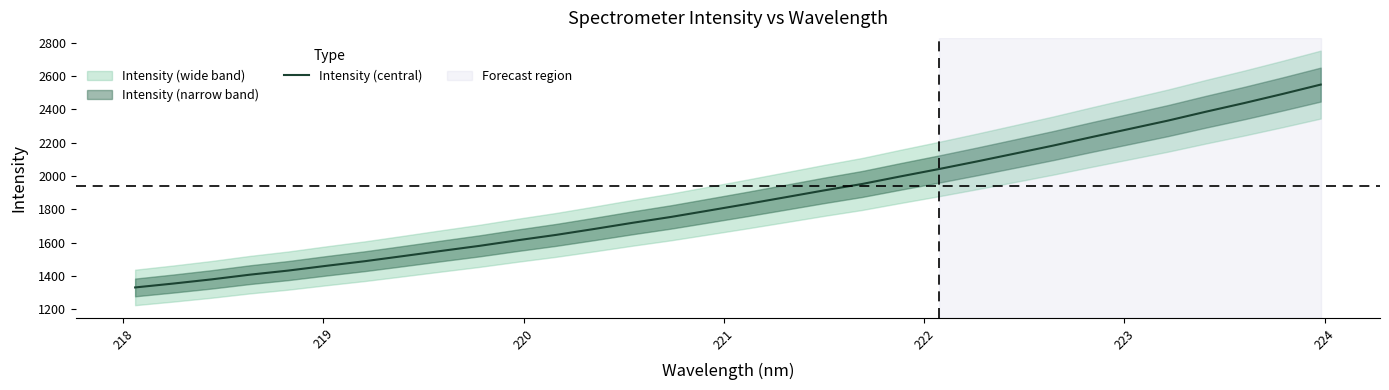

What is the minimum value for Intensity (central)?

1330.7